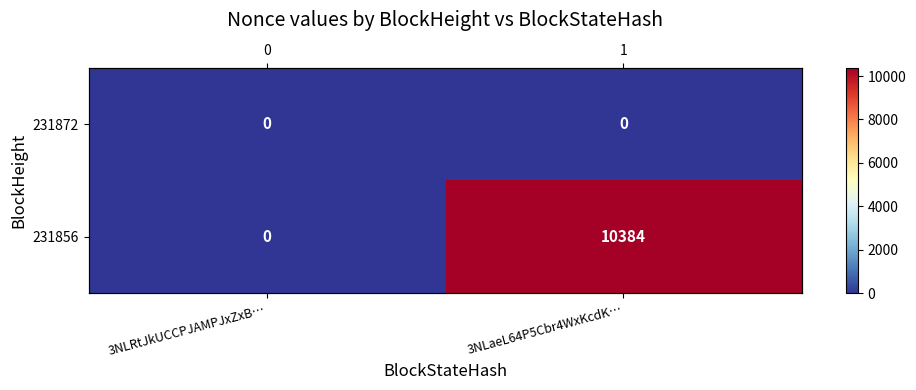

List the series in order of their overall mean, highest first.

231856, 231872